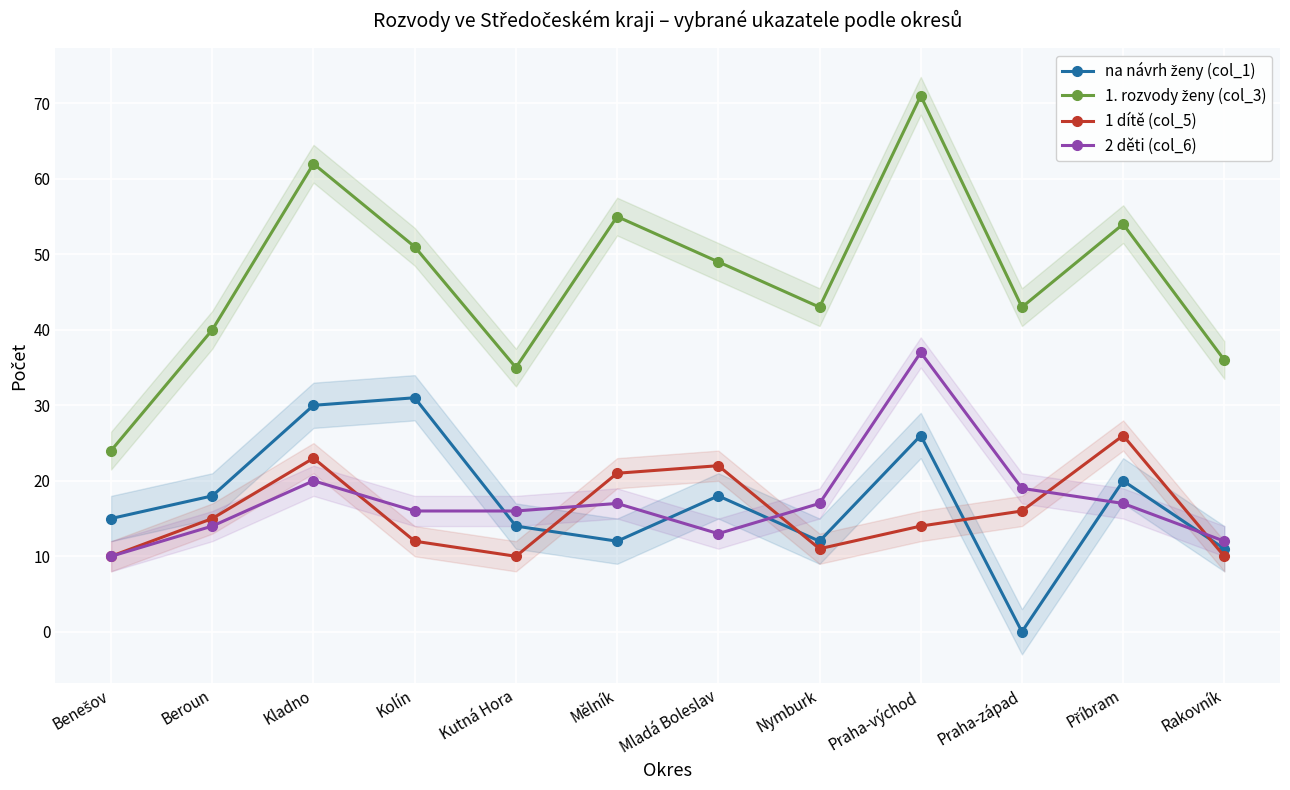

List the series in order of their peak value, lowest first.

1 dítě (col_5), na návrh ženy (col_1), 2 děti (col_6), 1. rozvody ženy (col_3)